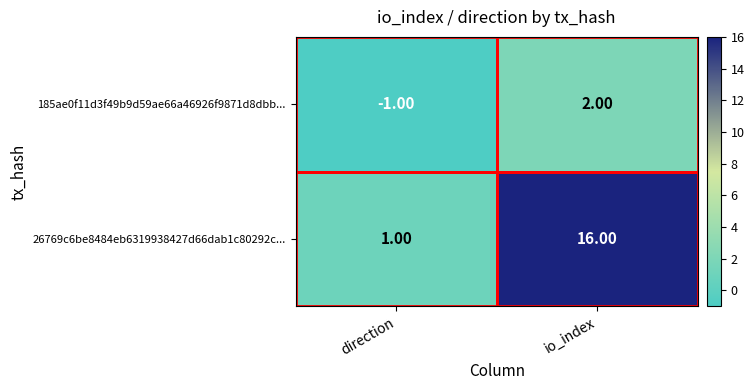

Is the value of 185ae0f11d3f49b9d59ae66a46926f9871d8dbb... at direction greater than the value of 26769c6be8484eb6319938427d66dab1c80292c... at io_index?

No